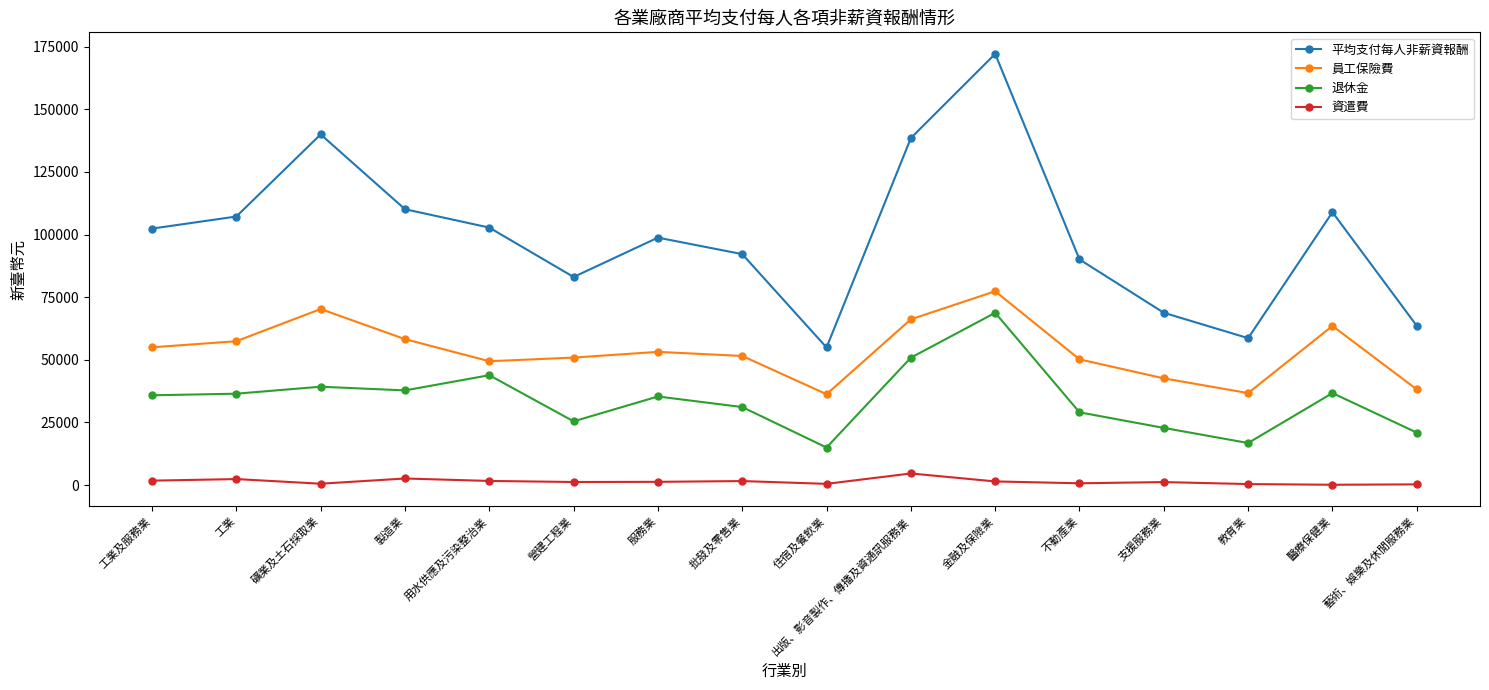

What is the maximum value for 資遣費?

4606